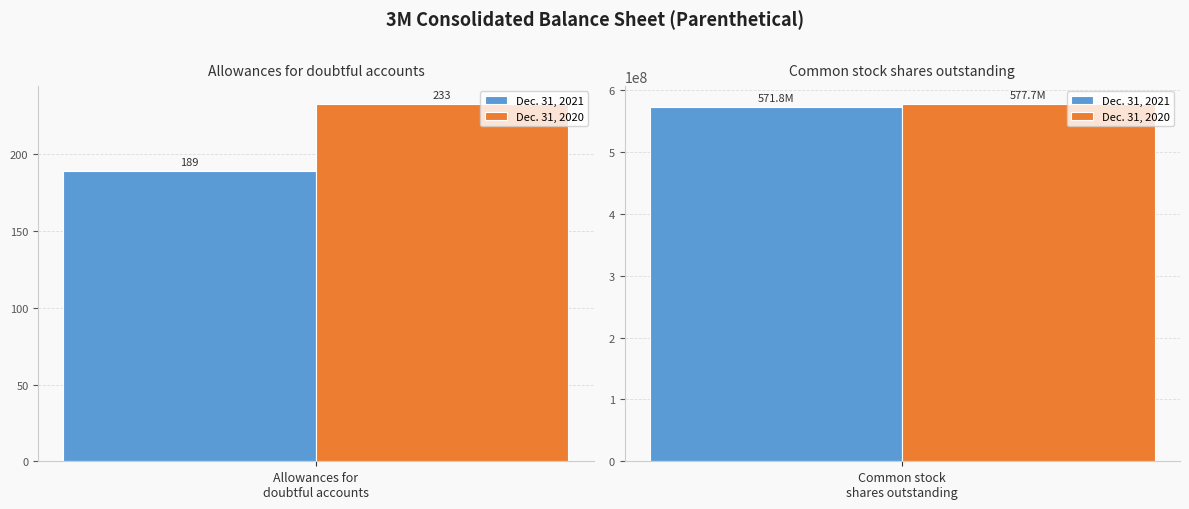

The Dec. 31, 2020 series shows 0.0 at Common stock par value. True or false?

False